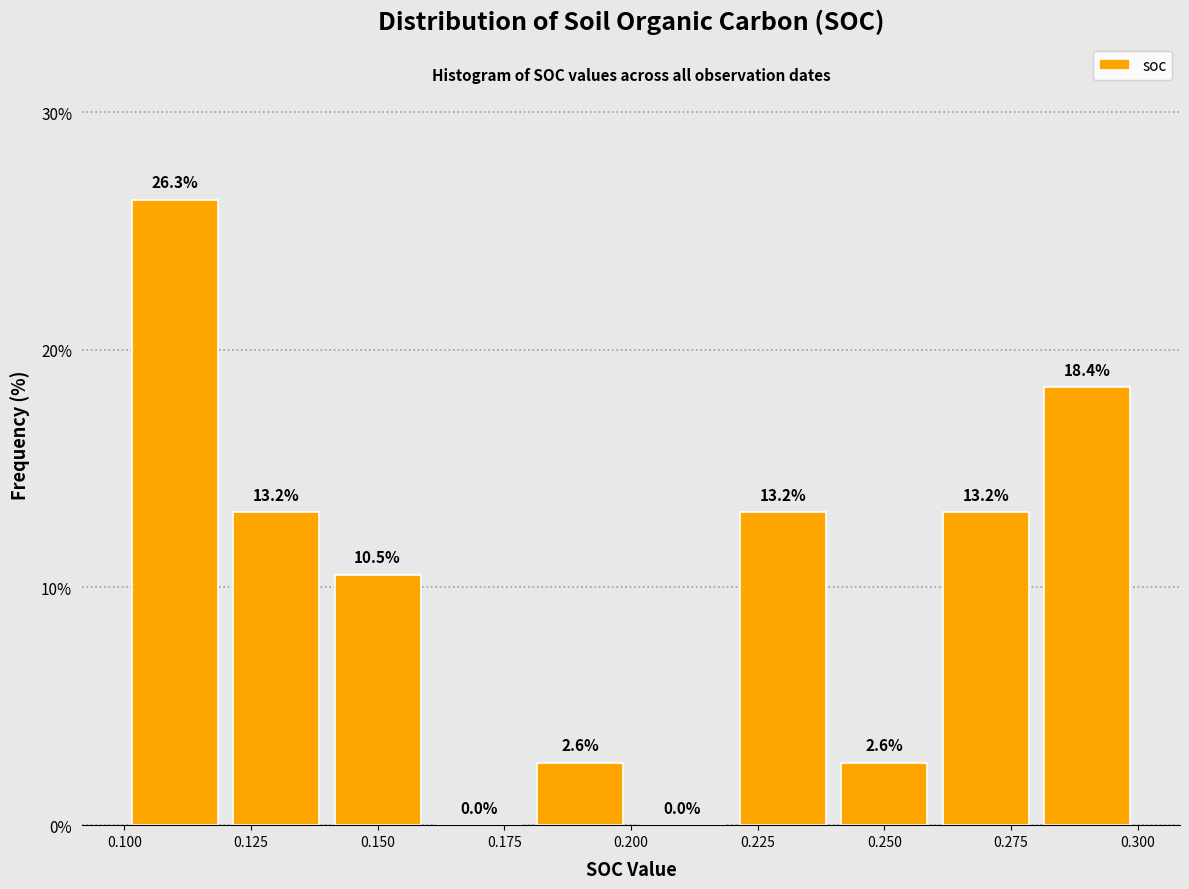

What is the height of the bar covering 0.22 to 0.24 on the x-axis?

13.2